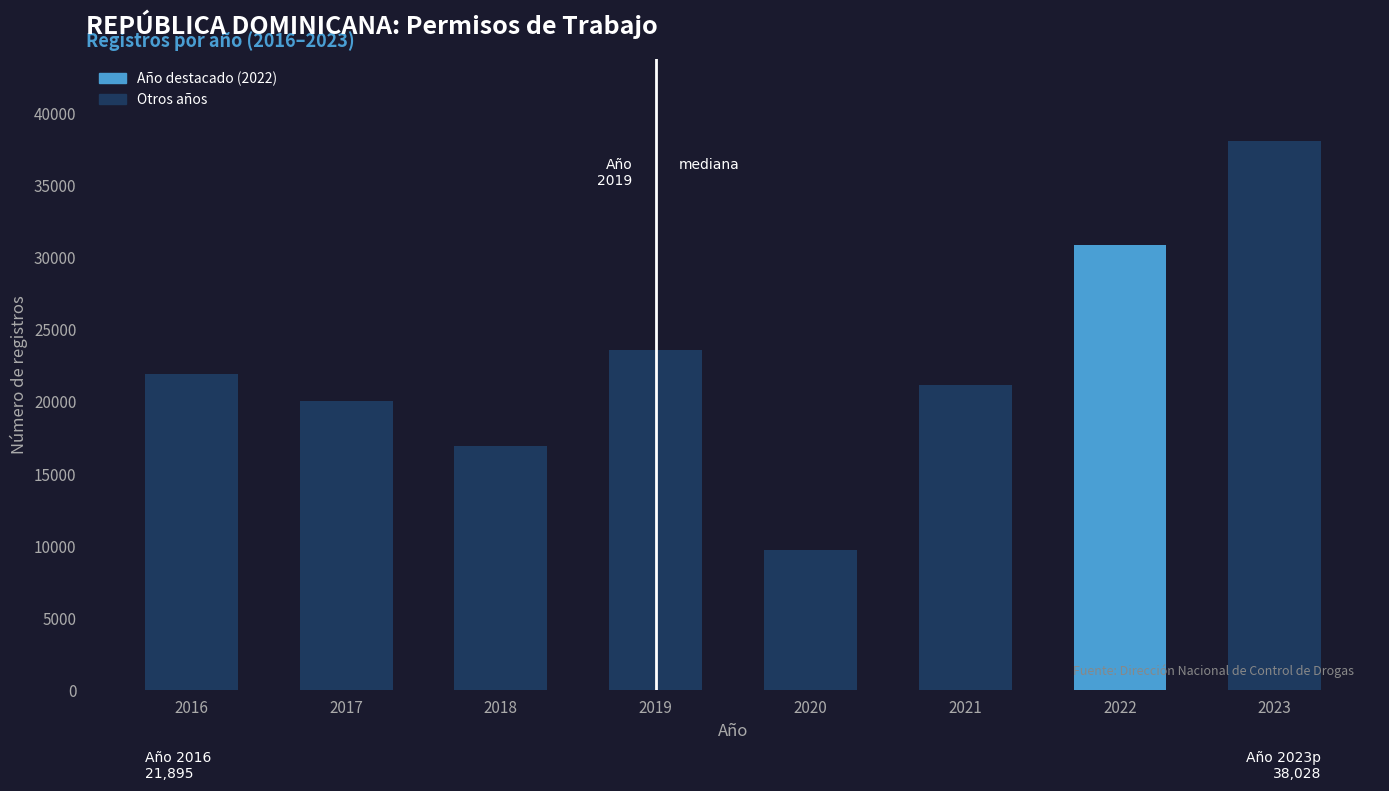

Reading left to right, transcribe all the data shown in this chart.

2016=21895	2017=20018	2018=16887	2019=23591	2020=9740	2021=21178	2022=30875	2023=38028